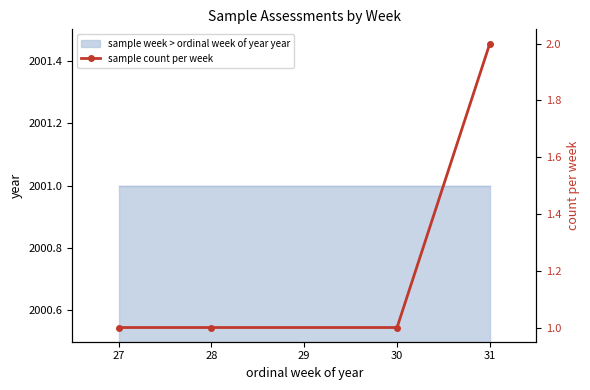

True or false: there are more than 0 points higher than both neighbors.

False